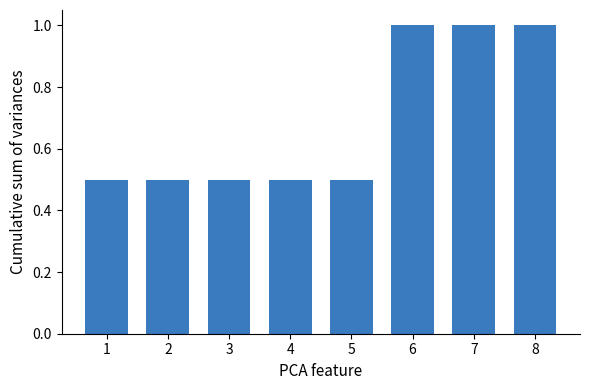

Reading left to right, extract all data points from this chart.

0.5	0.5	0.5	0.5	0.5	1.0	1.0	1.0